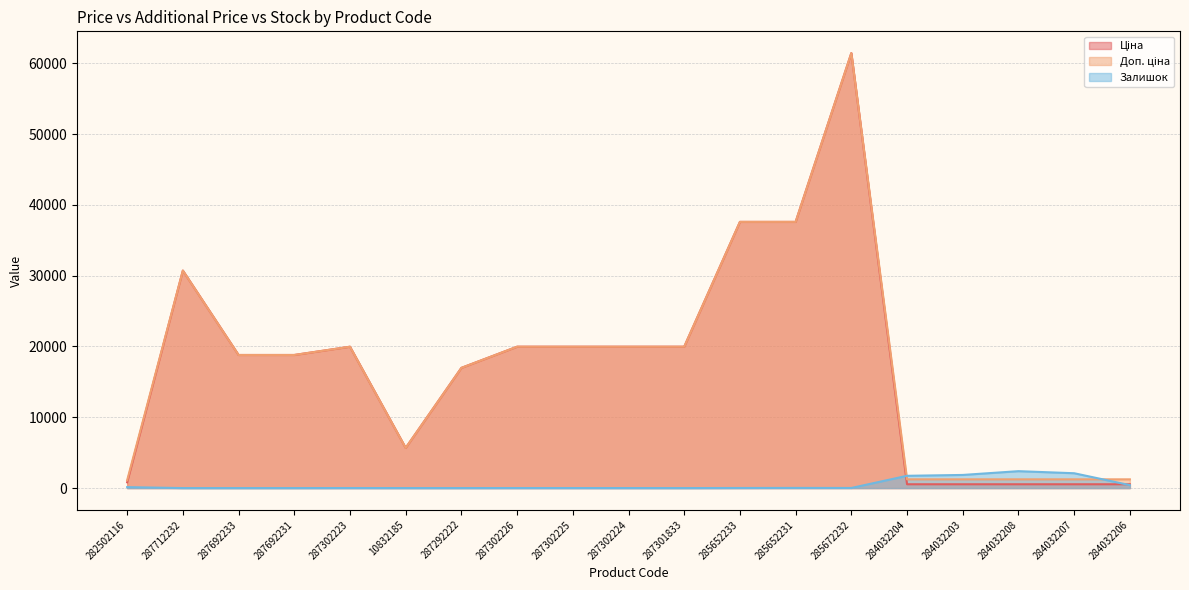

Reading left to right, transcribe all the data shown in this chart.

Ціна: 282502116=818.5	287712232=30717.1	287692233=18796.8	287692231=18796.8	287302223=19964.2	10832185=5673.8	287292222=16976.3	287302226=19964.2	287302225=19964.2	287302224=19964.2	287301833=19964.2	285652233=37593.6	285652231=37593.6	285672232=61434.3	284032204=539.0	284032203=539.0	284032208=539.0	284032207=539.0	284032206=539.0
Доп. ціна: 282502116=1109.2	287712232=30717.1	287692233=18796.8	287692231=18796.8	287302223=19964.2	10832185=5673.8	287292222=16976.3	287302226=19964.2	287302225=19964.2	287302224=19964.2	287301833=19964.2	285652233=37593.6	285652231=37593.6	285672232=61434.3	284032204=1235.4	284032203=1235.4	284032208=1235.4	284032207=1235.4	284032206=1235.4
Залишок: 282502116=135.0	287712232=0.0	287692233=0.0	287692231=0.0	287302223=7.0	10832185=2.0	287292222=2.0	287302226=6.0	287302225=5.0	287302224=3.0	287301833=0.0	285652233=13.0	285652231=23.0	285672232=16.0	284032204=1734.0	284032203=1854.0	284032208=2388.0	284032207=2096.0	284032206=417.0